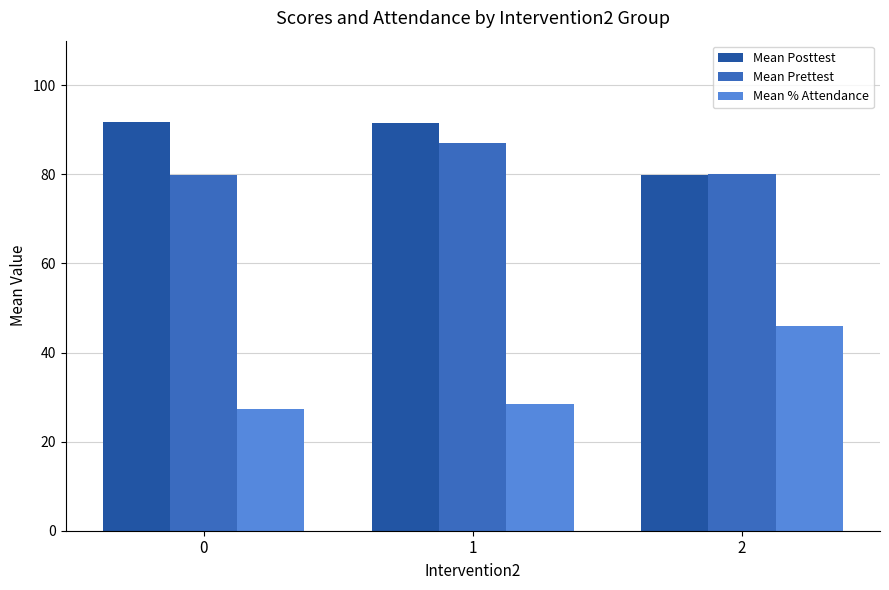

True or false: Mean Prettest has a value of 135.8 at 0.

False